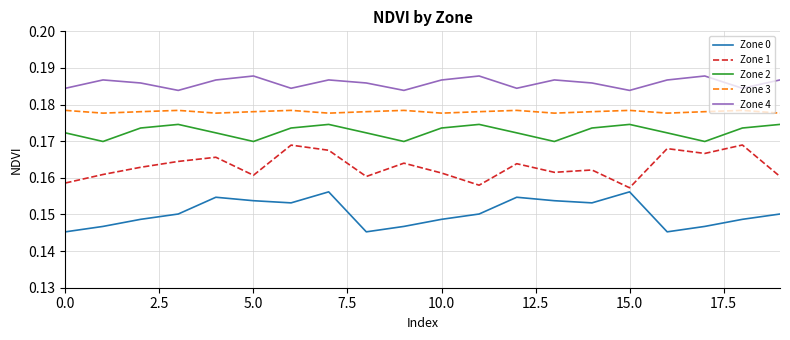

True or false: Zone 1 and Zone 3 cross at least once.

False